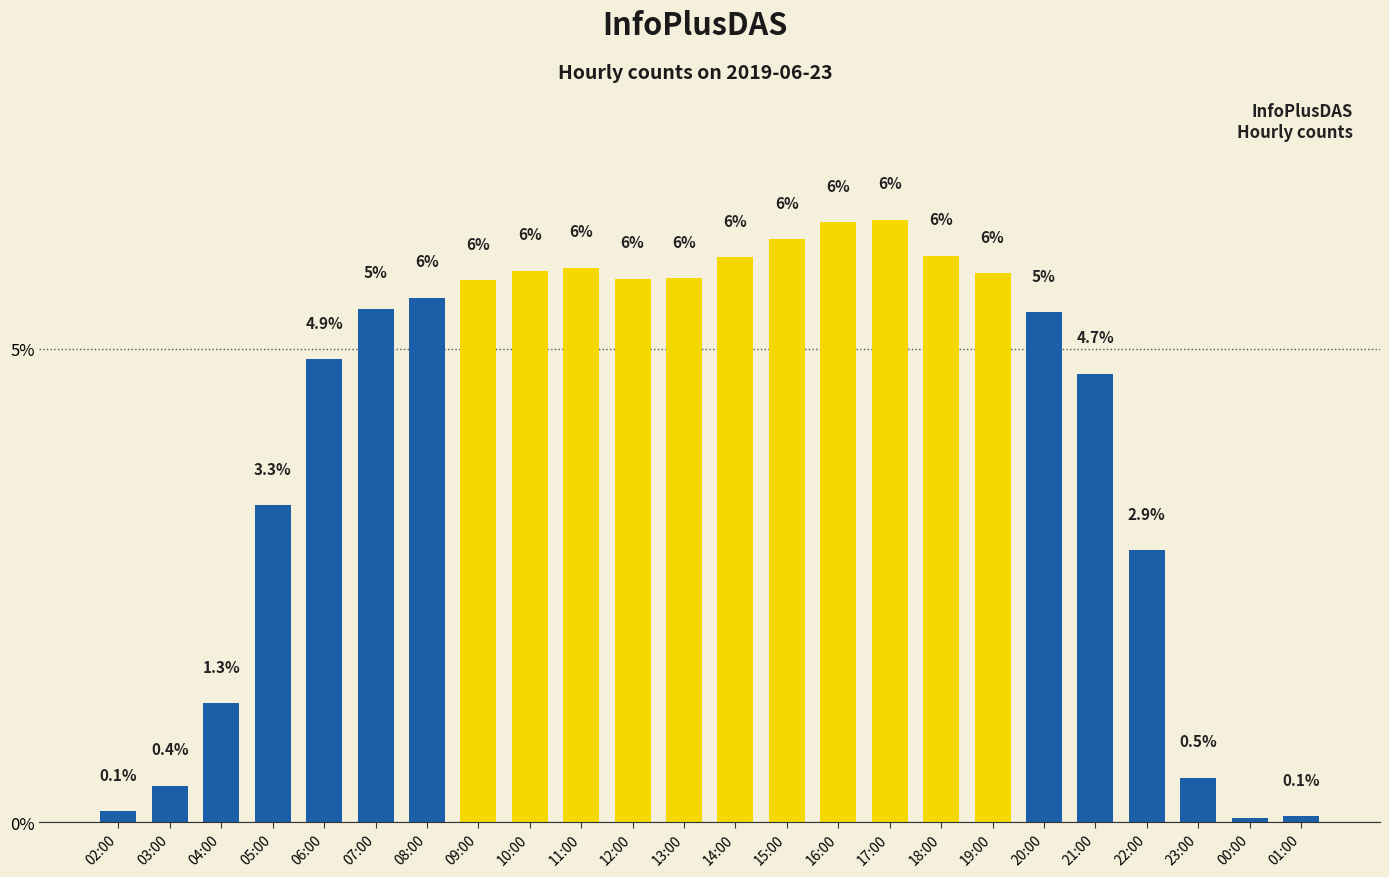

Are the bars grouped side by side (vs. stacked)?

No